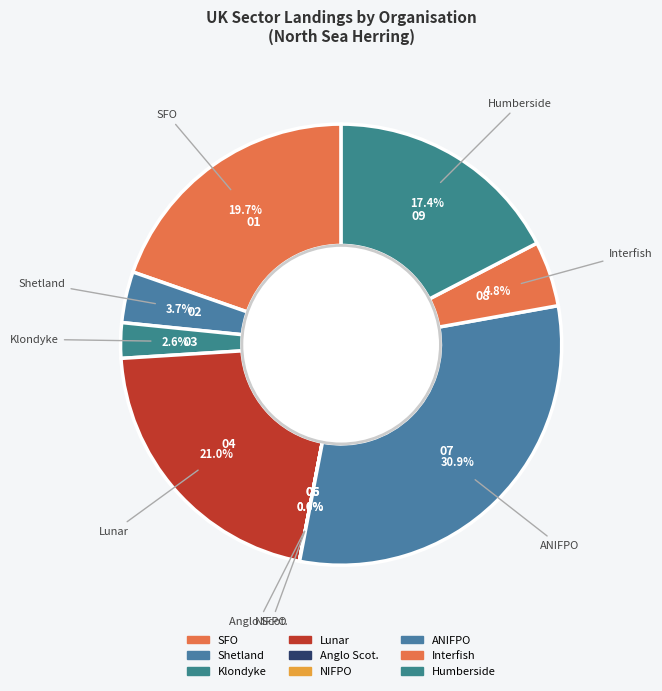

Which category has the biggest portion of the pie?

ANIFPO